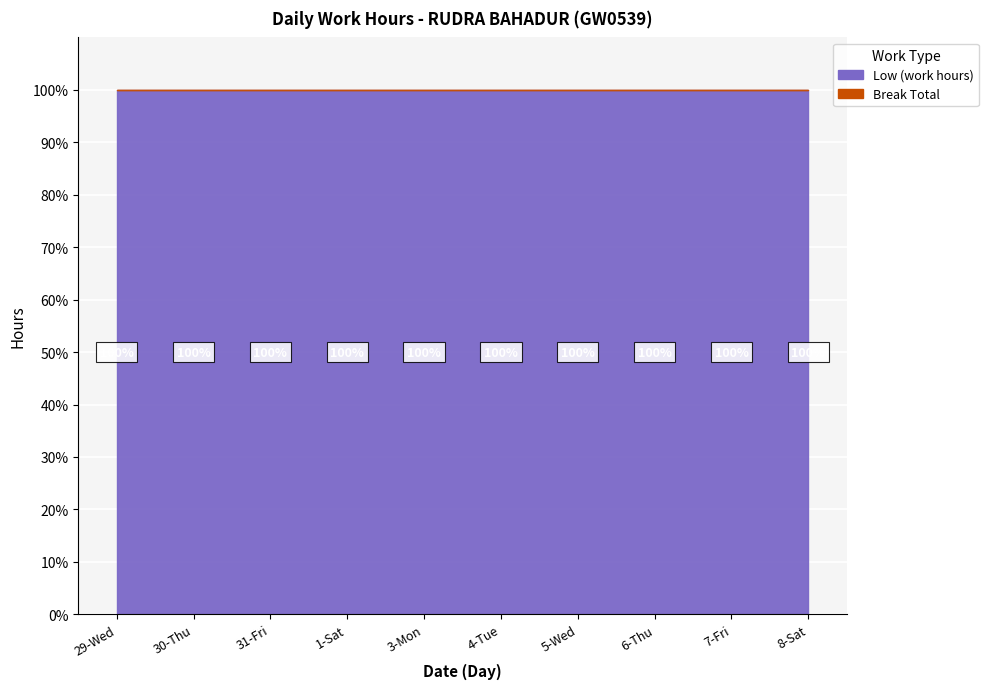

True or false: Break Total has more than 2 points higher than both neighbors.

False